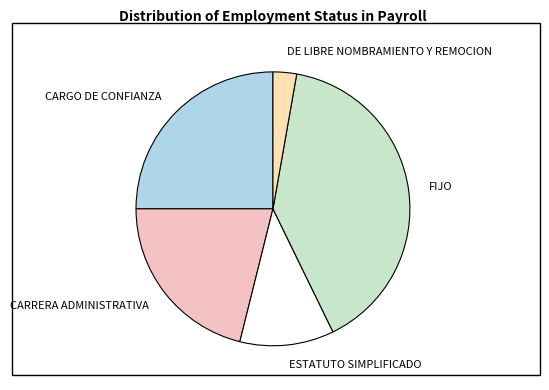

Rank the categories by value from lowest to highest.

DE LIBRE NOMBRAMIENTO Y REMOCION, ESTATUTO SIMPLIFICADO, CARRERA ADMINISTRATIVA, CARGO DE CONFIANZA, FIJO